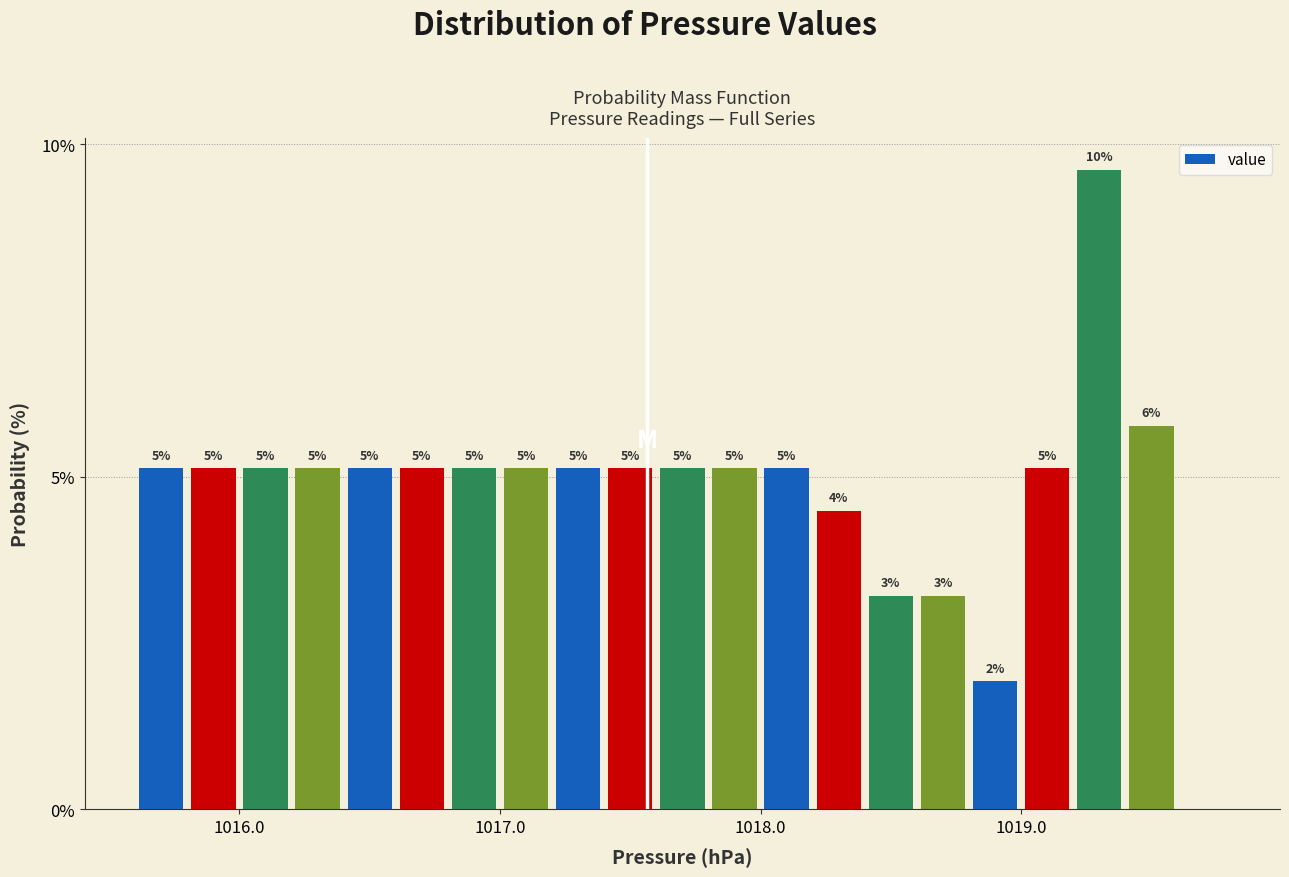

Around what value on the x-axis is the tallest bar? Give the approximate position of its centre, as read against the axis.

1019.3